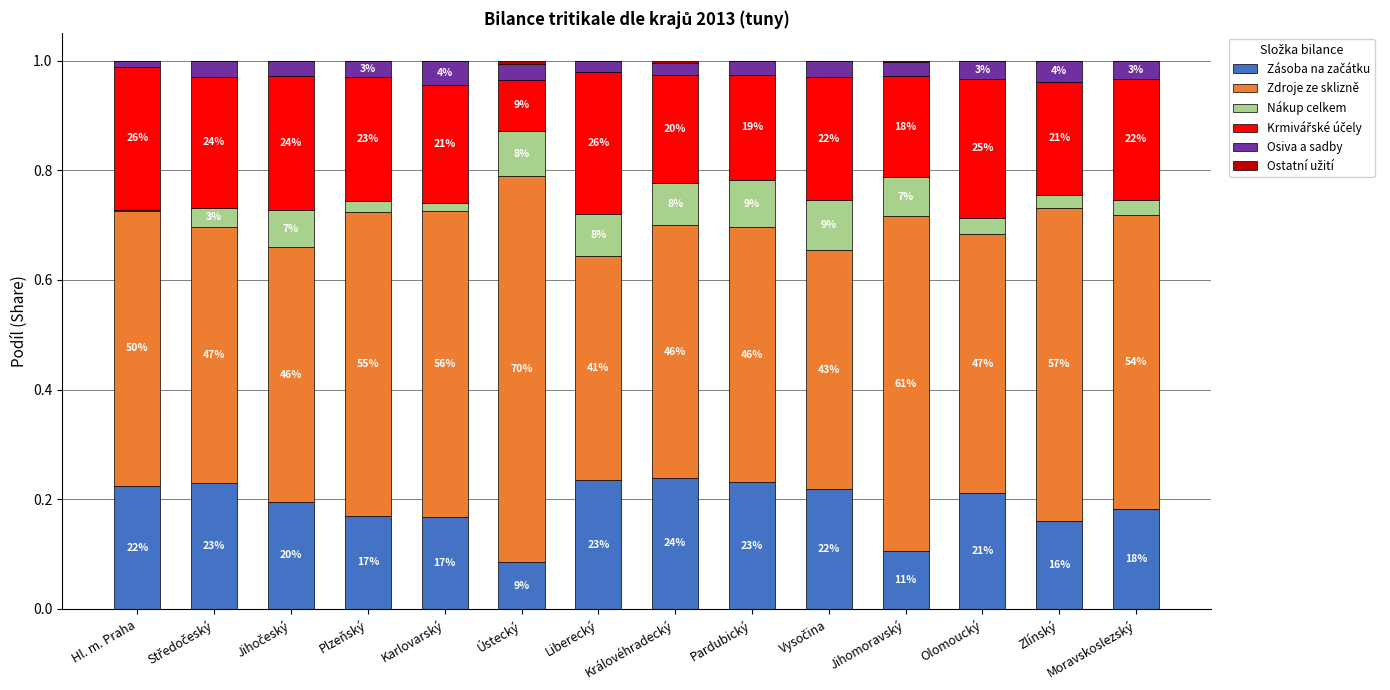

Are the bars grouped side by side (vs. stacked)?

No